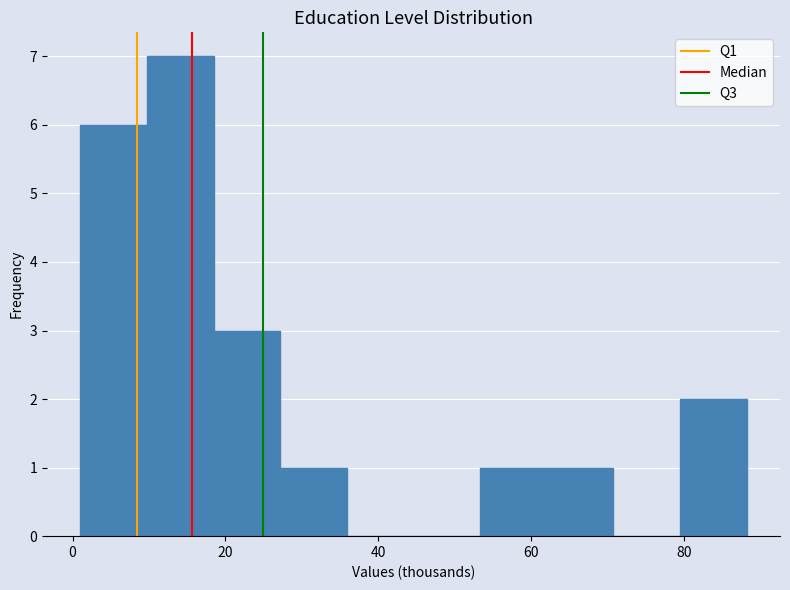

Reading left to right, list every bar in this chart as the range it spans on the x-axis followed by its height. Neither the bar edges nor the heights are printed on the chart, so give them approximately, as read against the axes.

2 to 10: 6
10 to 18: 7
18 to 28: 3
28 to 36: 1
36 to 44: 0
44 to 54: 0
54 to 62: 1
62 to 70: 1
70 to 80: 0
80 to 88: 2